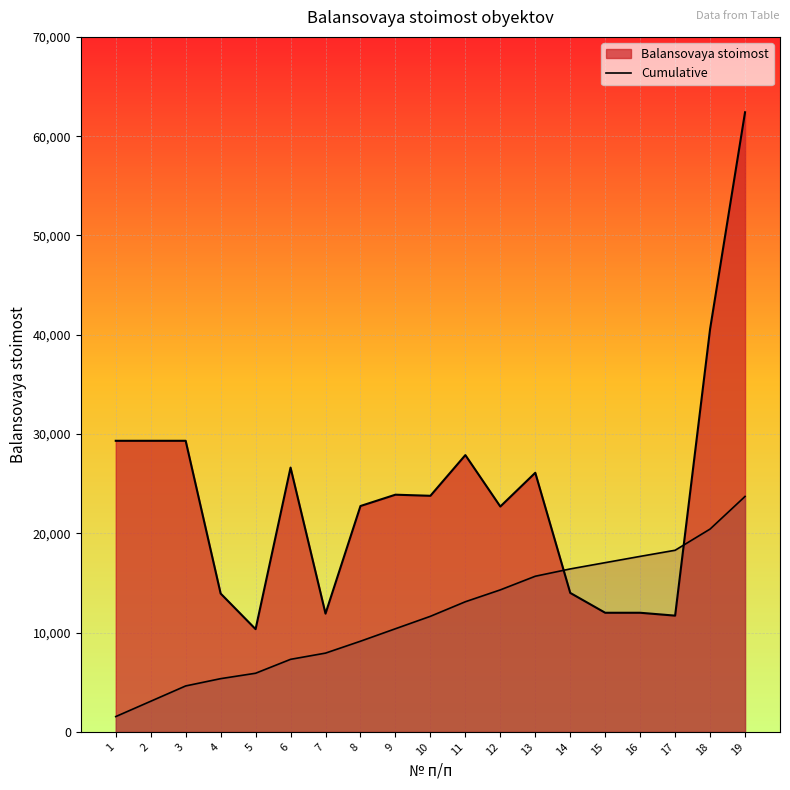

What is the smallest value displayed?

1543.2